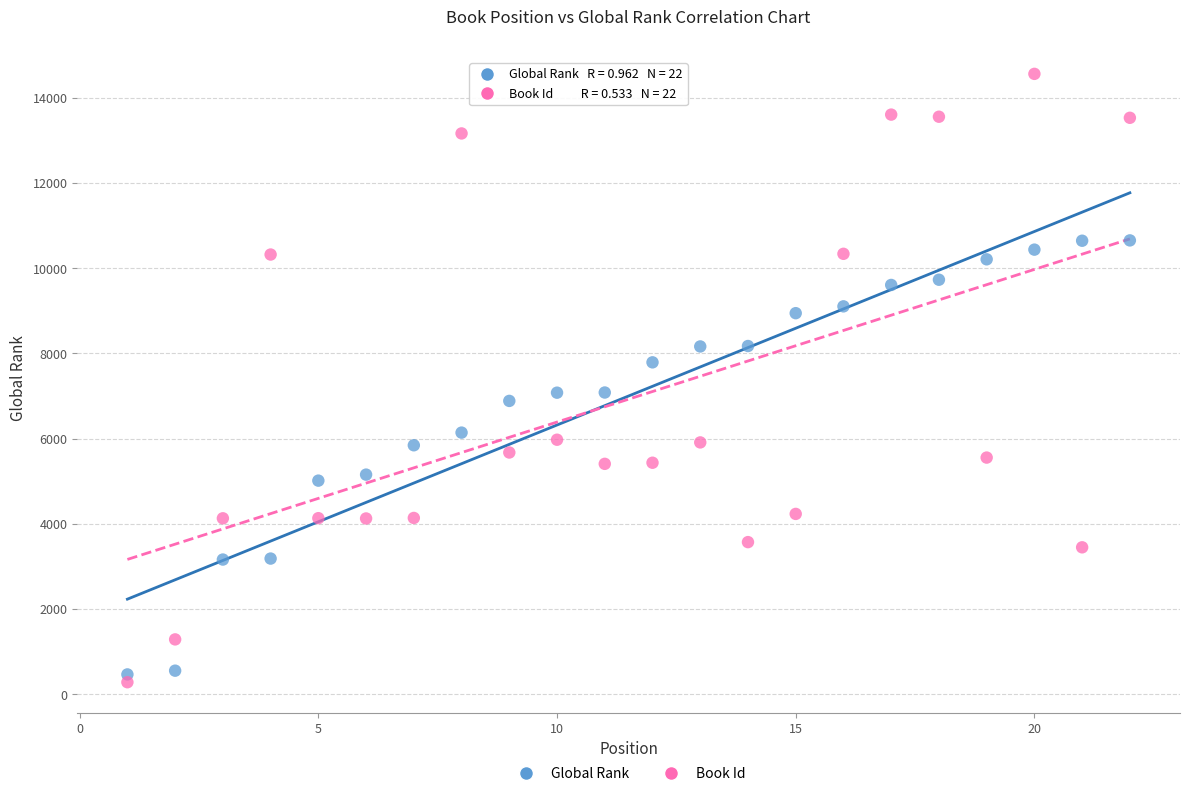

Which series contains the lowest Y value?

Book Id